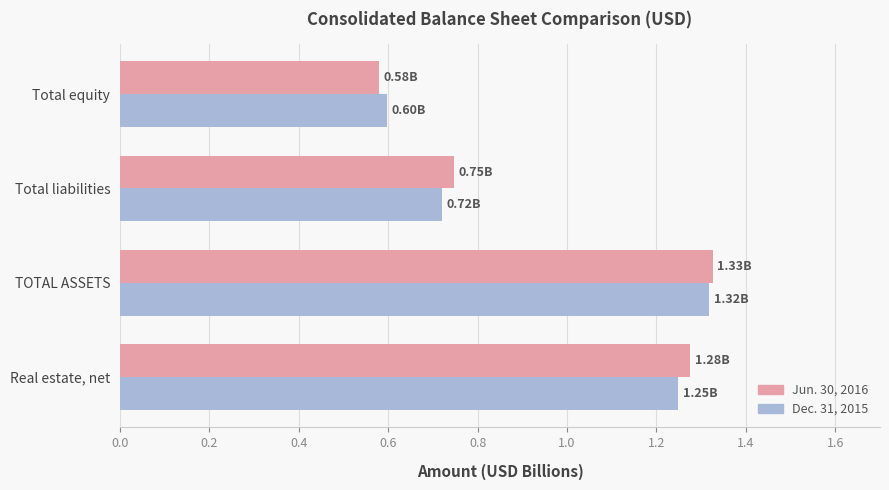

At how many categories does at least one series exceed 0?

4